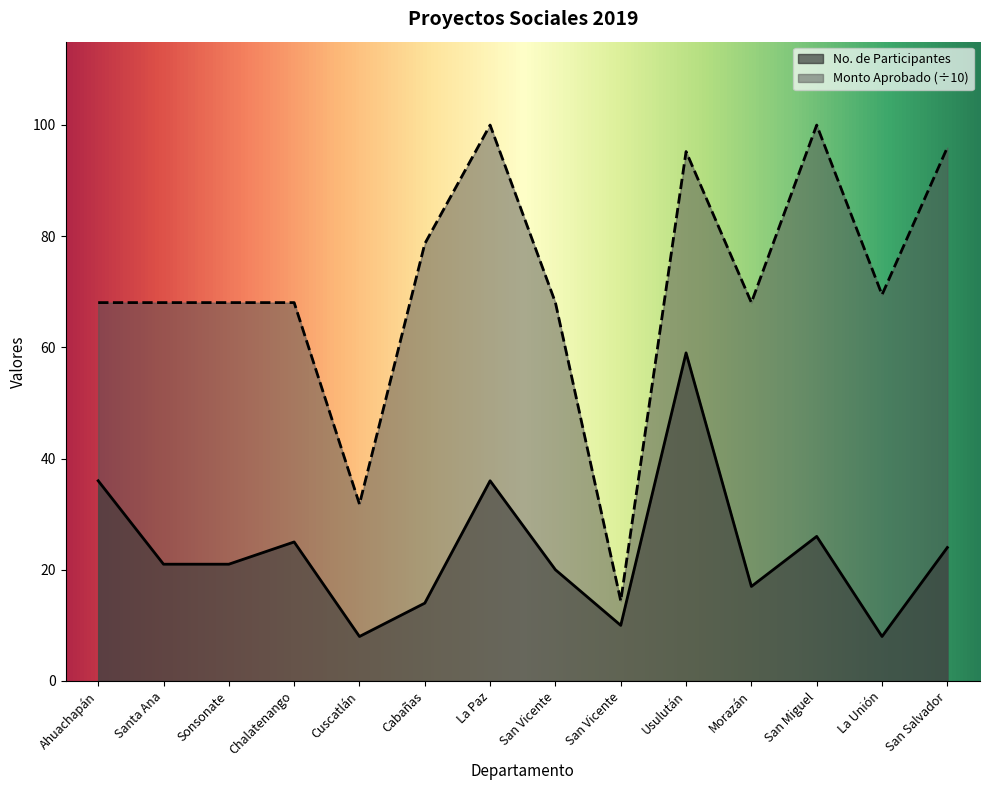

What is the total value across all series at San Salvador?

119.9